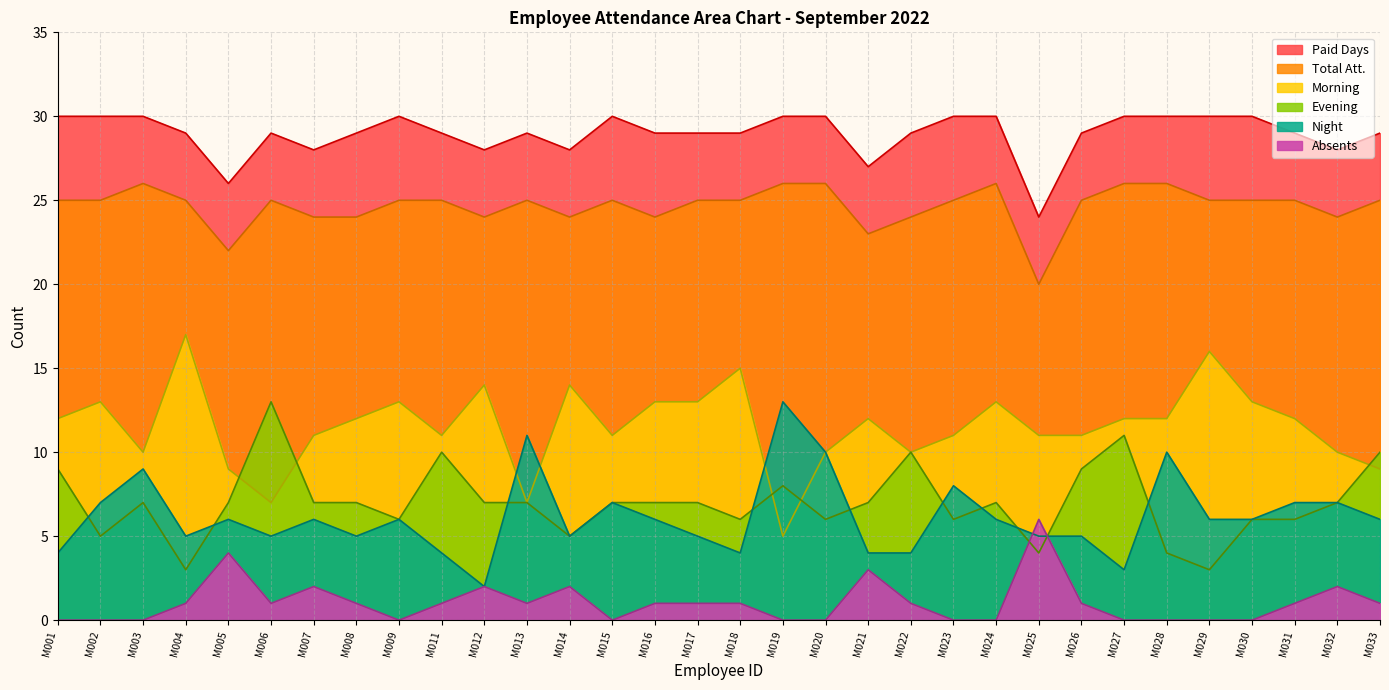

True or false: Evening has a value of 6 at M031.

True